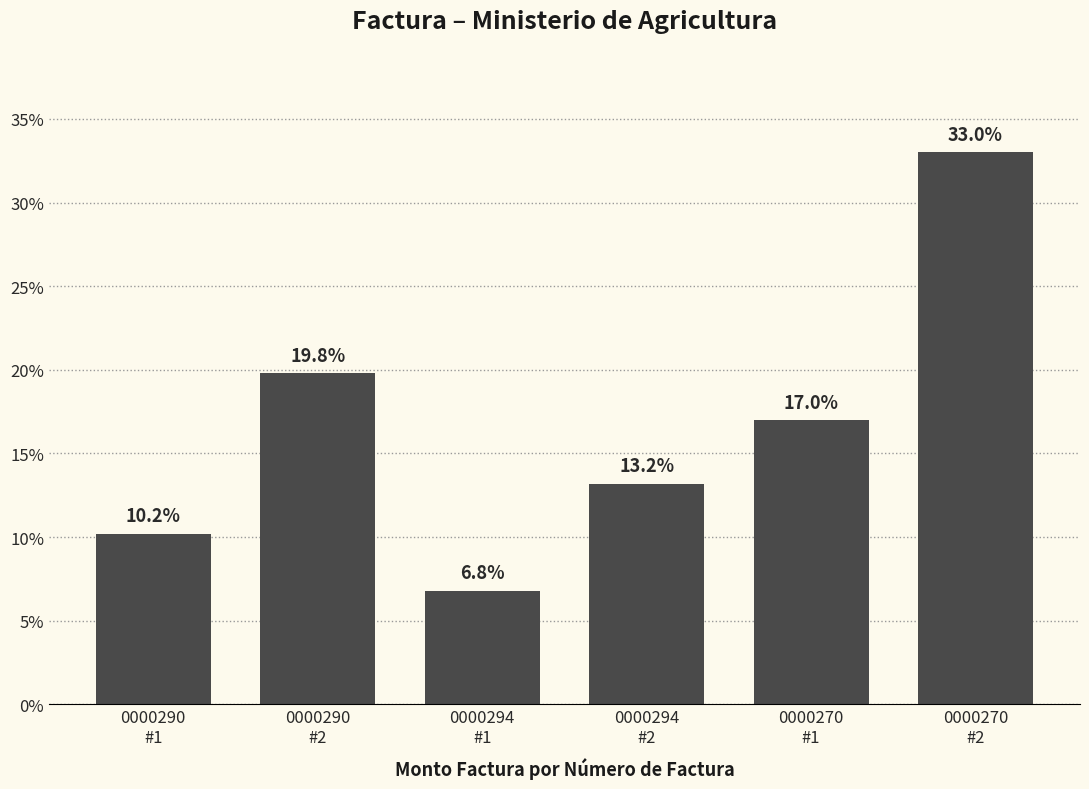

Reading left to right, list all the values displayed in this chart.

0000290
#1=10.2	0000290
#2=19.8	0000294
#1=6.8	0000294
#2=13.2	0000270
#1=17.0	0000270
#2=33.0